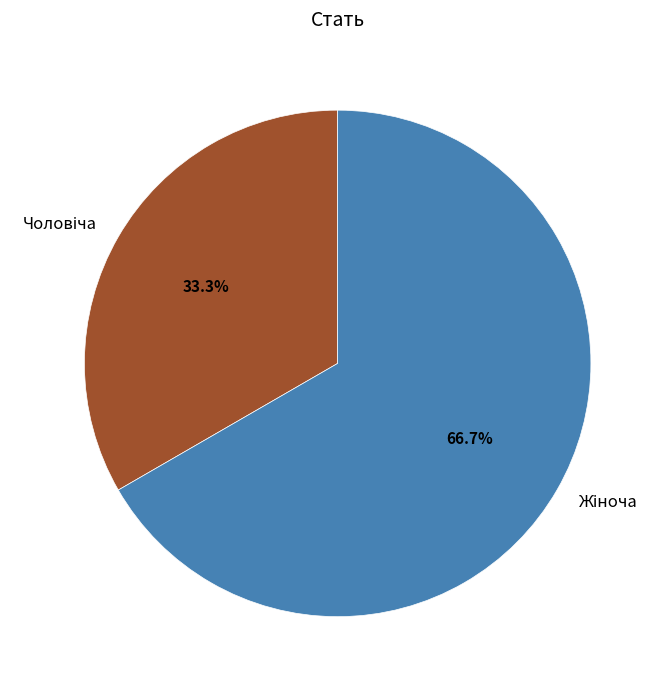

Is there any slice that represents more than half of the pie?

Yes